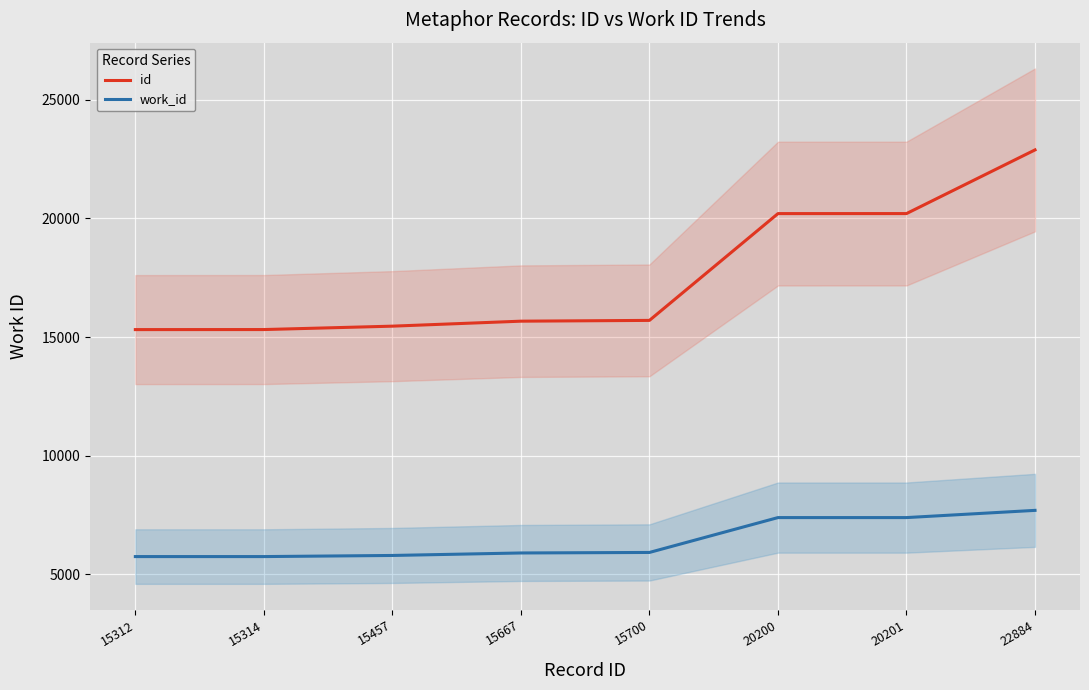

What is the lowest value of the work_id series?

5748